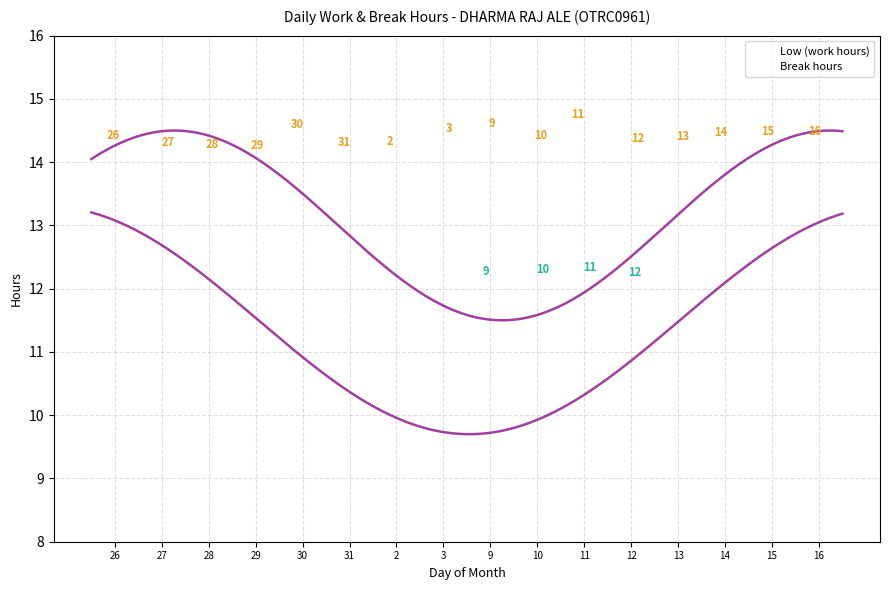

Which series contains the highest Y value?

Low (work hours)